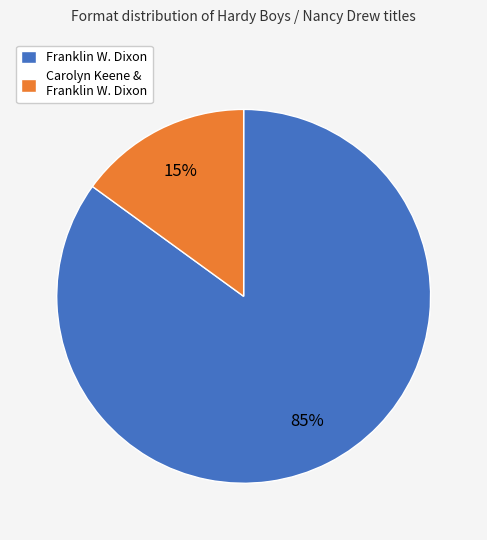

Rank the categories by value from lowest to highest.

Carolyn Keene & Franklin W. Dixon, Franklin W. Dixon